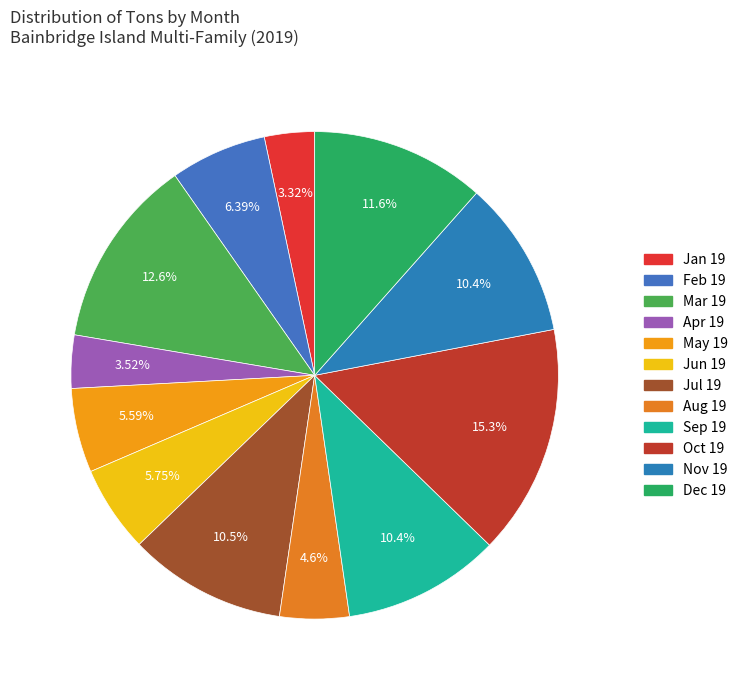

How much of the chart is everything except Apr 19?

96.5%